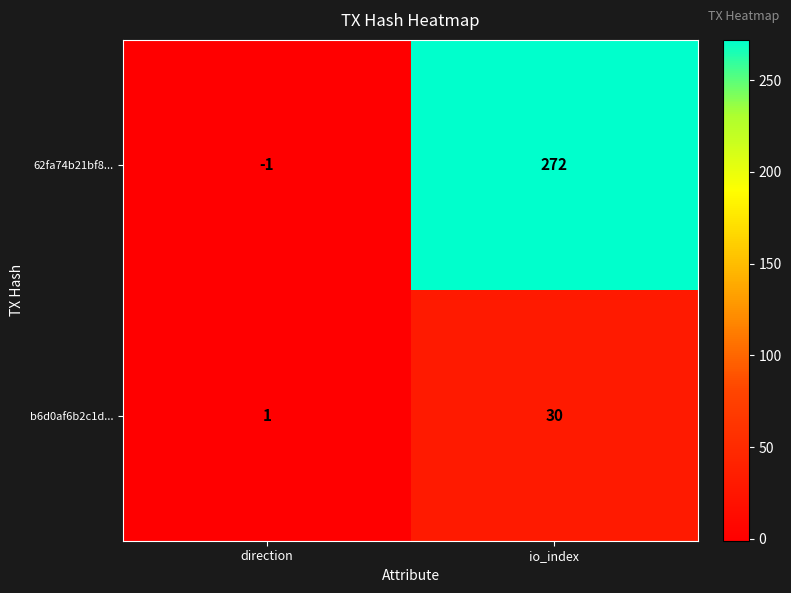

Between direction and io_index, which series saw the biggest shift?

62fa74b21bf8...